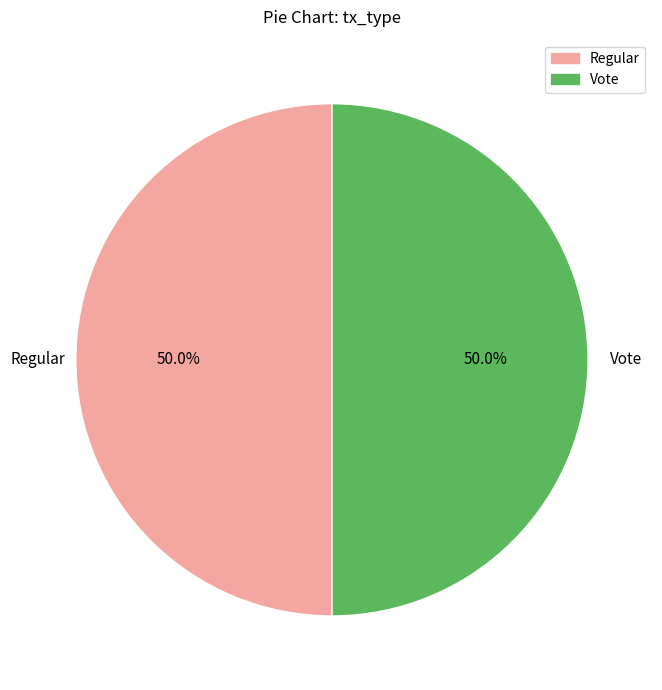

What is the ratio of the value at Vote to the value at Regular?

1.0